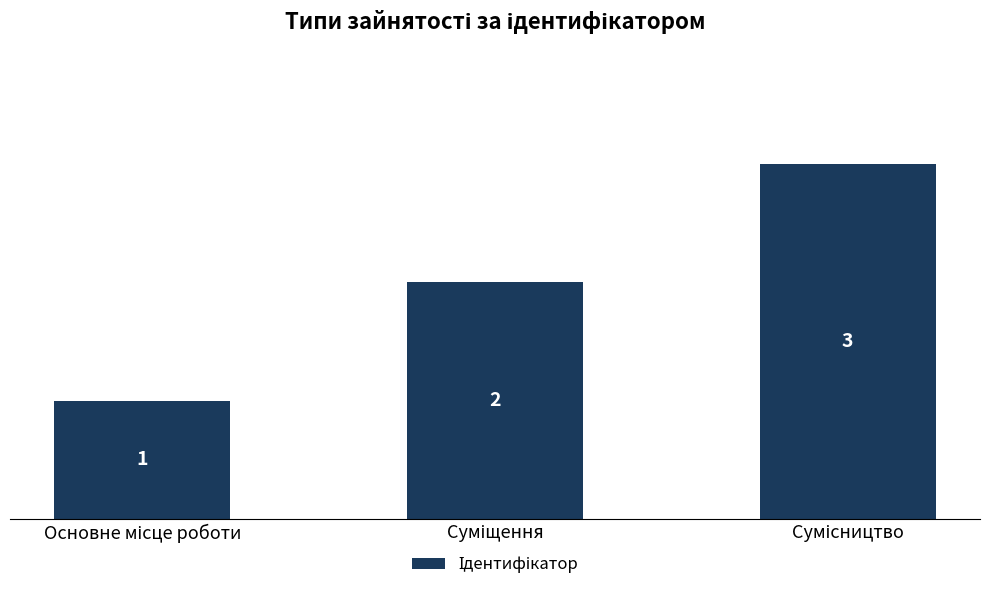

Count the values in the range 1 to 3.

3